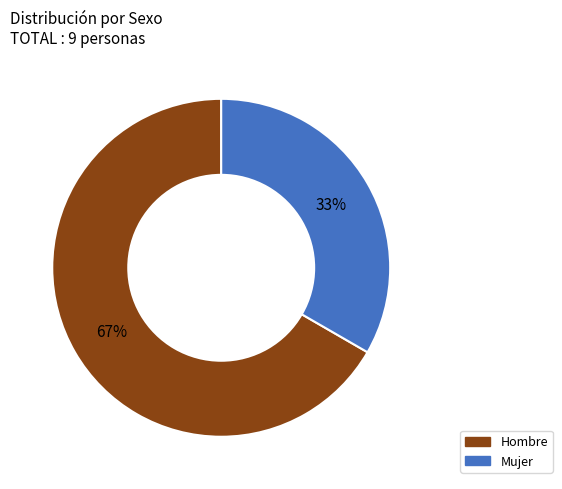

Approximately how many times larger is the value at Hombre compared to Mujer?

2.0